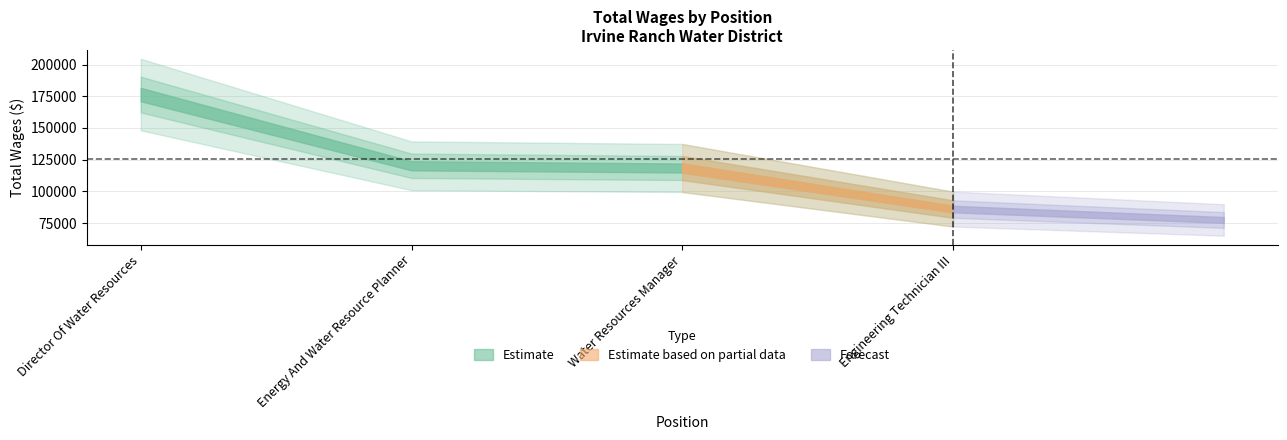

Which label corresponds to the largest value in the chart?

Director Of Water Resources